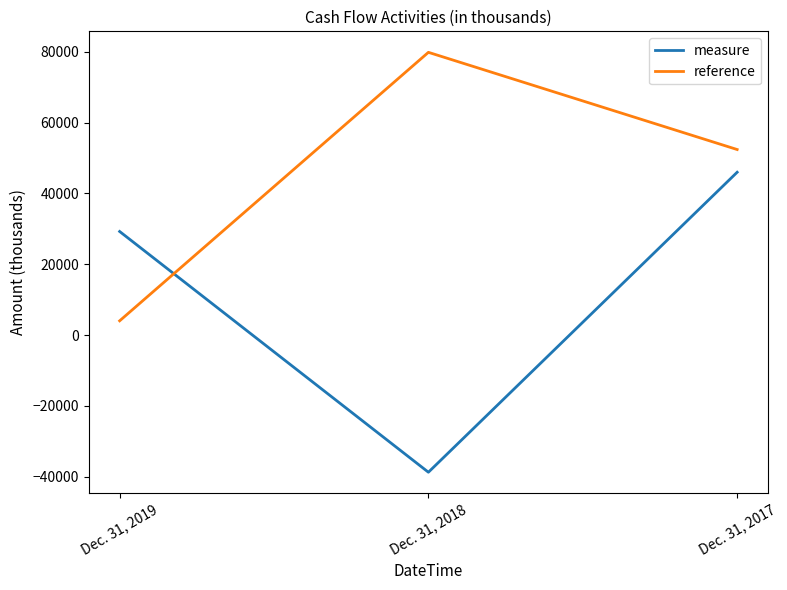

Is it true that measure equals 29244 at Dec. 31, 2019?

True